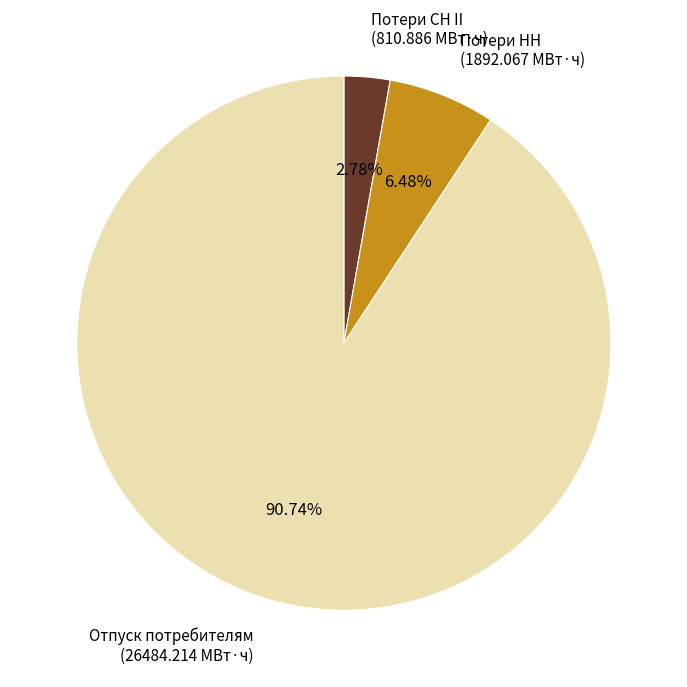

To the nearest percent, what portion does Потери НН represent?

6%